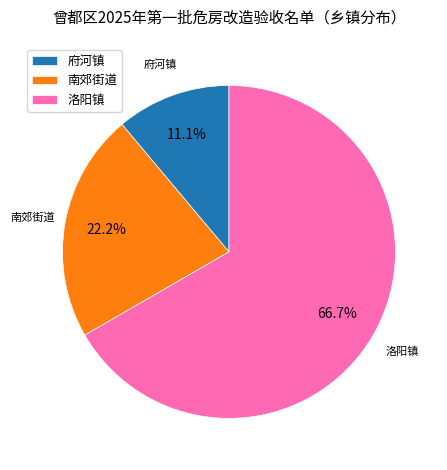

To the nearest percent, what portion does 南郊街道 represent?

22%